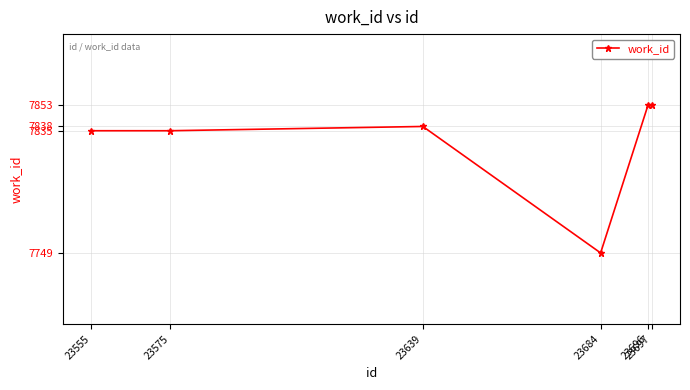

What is the difference between the second highest and minimum values?

104